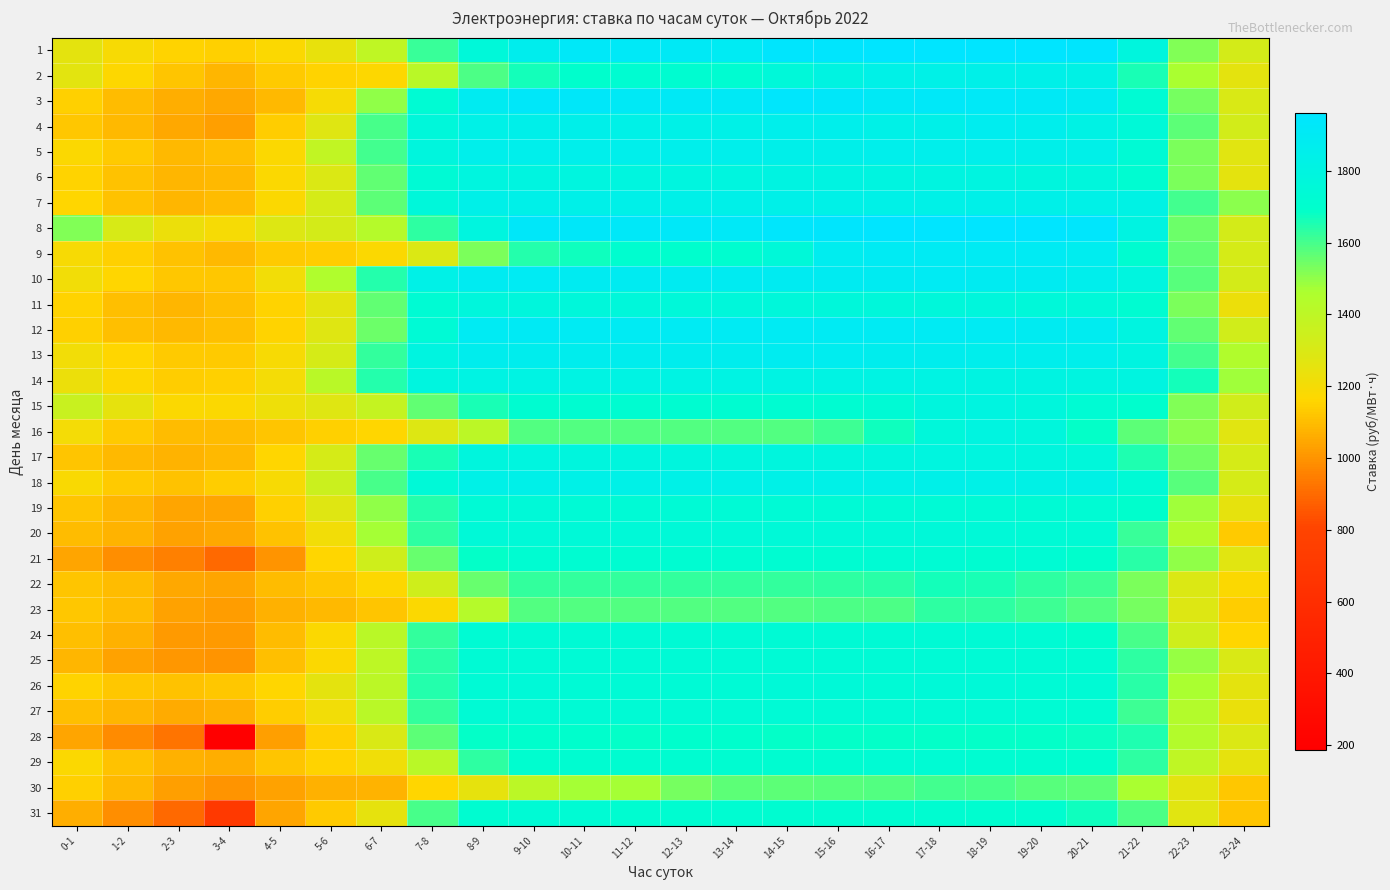

What is the maximum value shown in the chart?

1961.0